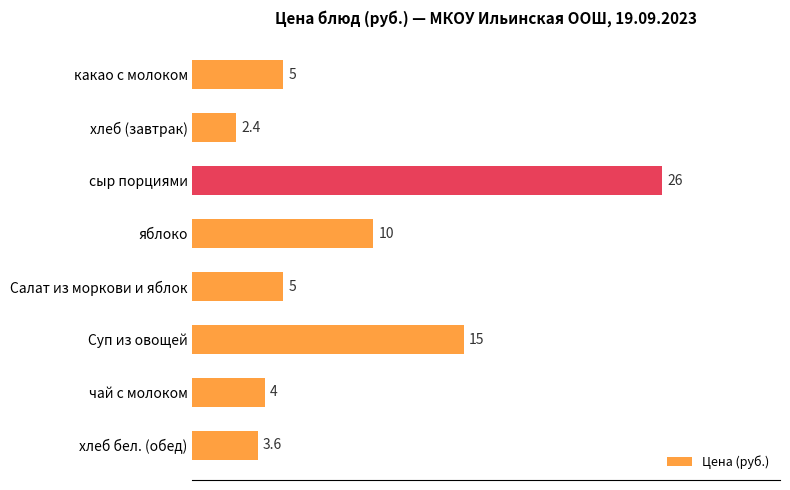

What is the sum of all values?

71.0